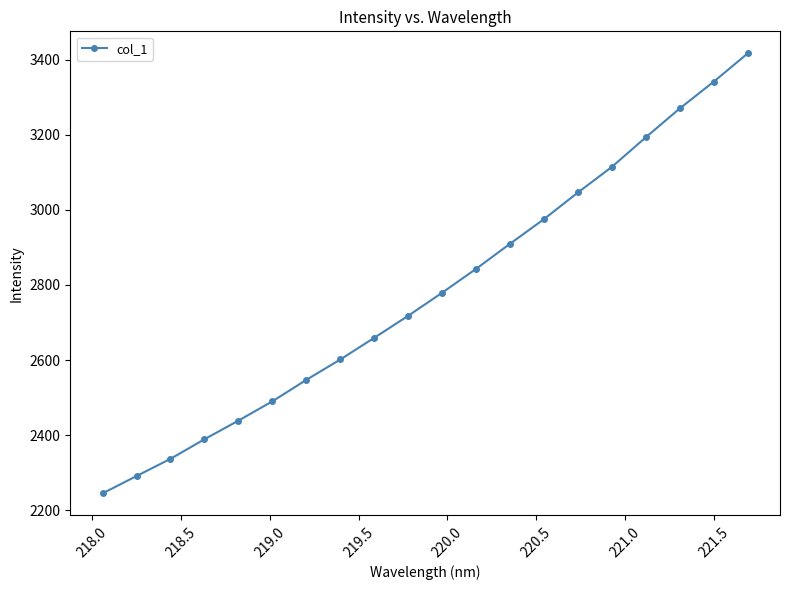

What is the average value?

2780.4